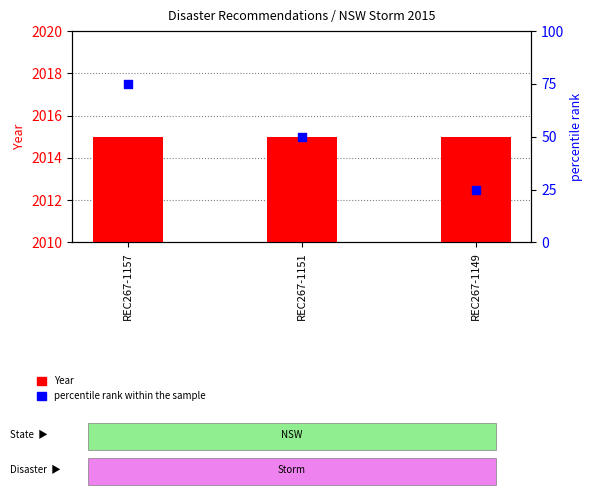

At how many categories does at least one series exceed 293?

3